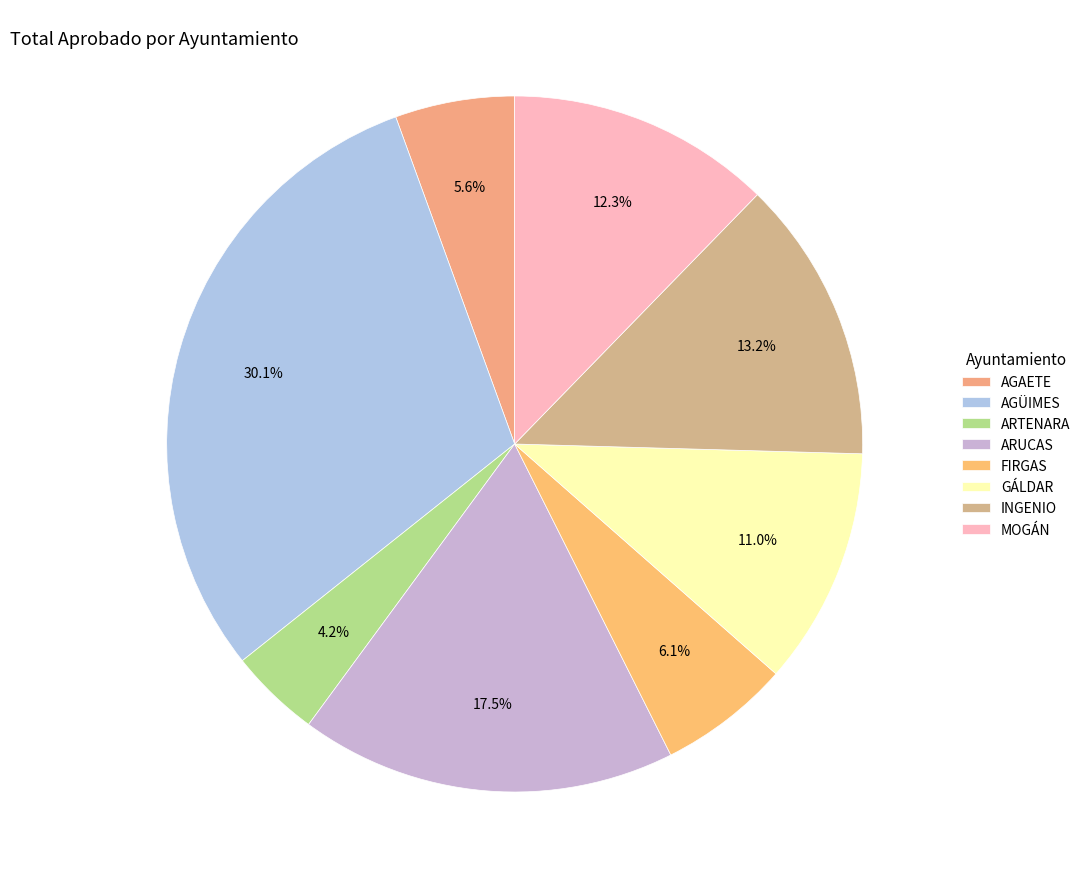

True or false: GÁLDAR accounts for 11% of the total.

True